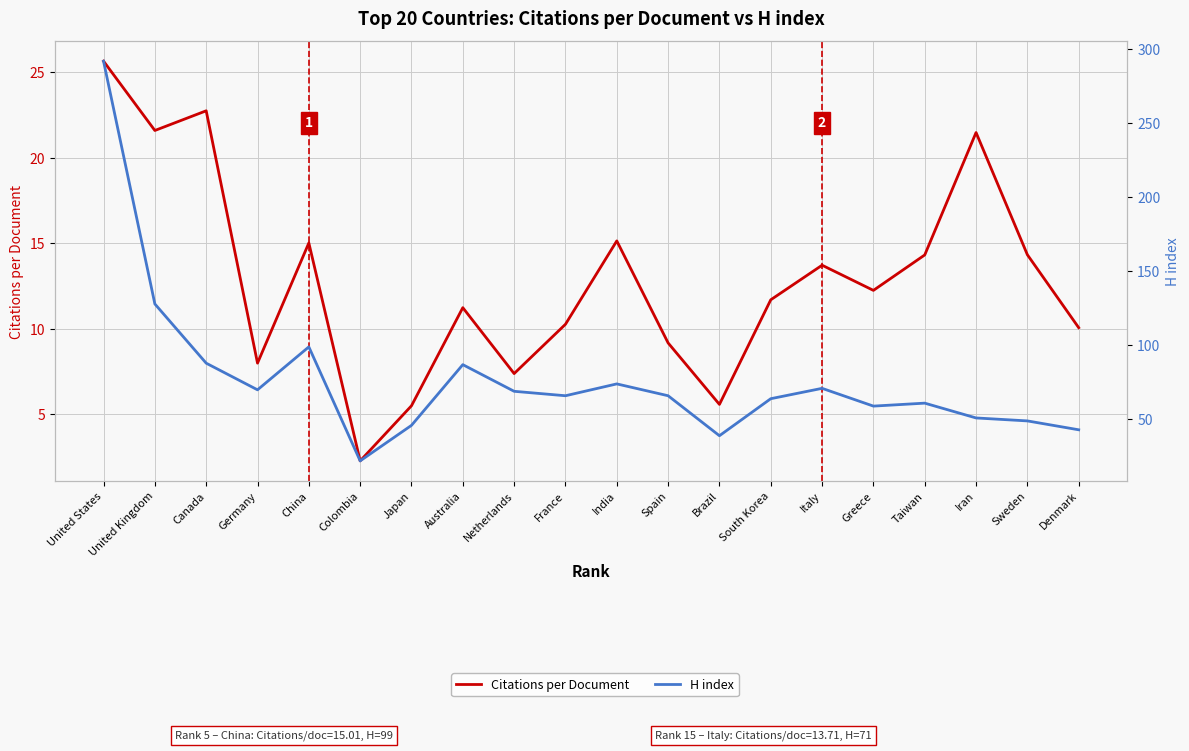

What is the difference between the maximum and minimum values in the H index series?

270.0